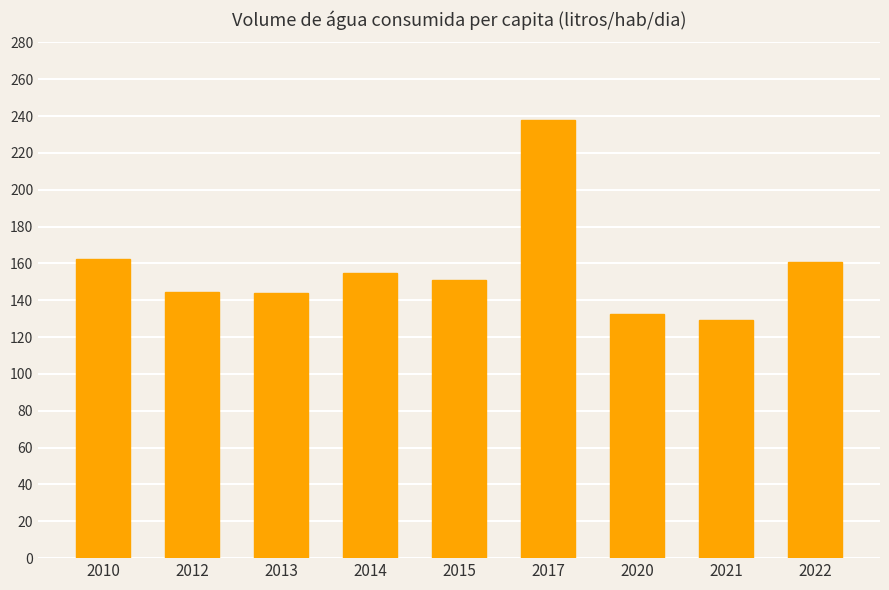

What is the sum of all values?

1417.9